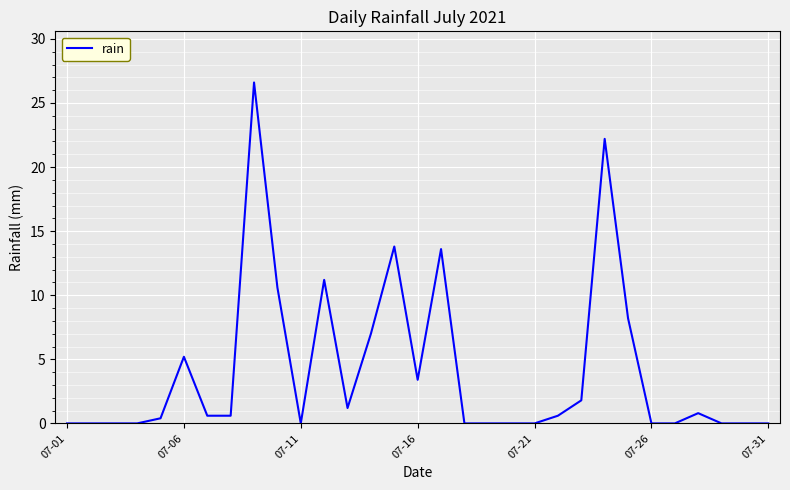

What is the difference between the maximum and minimum values?

26.6